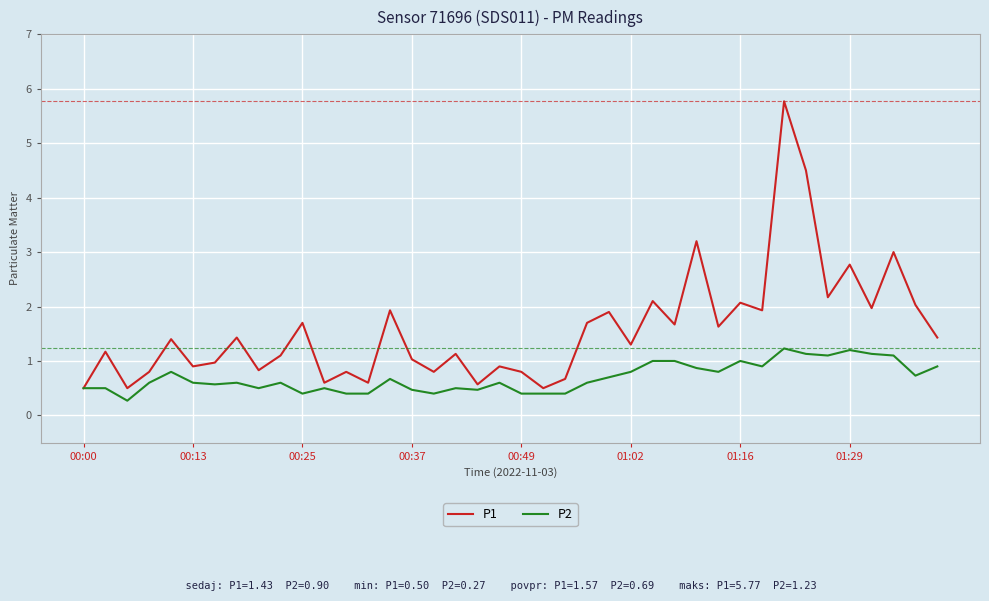

What is the minimum value shown in the chart?

0.3